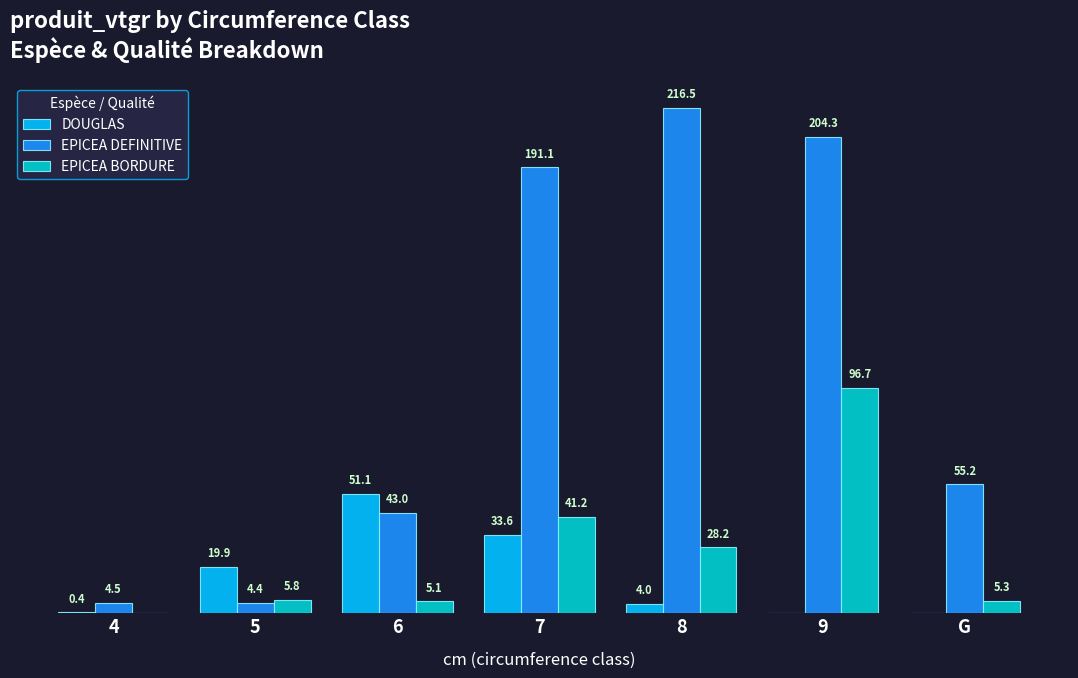

Is the value of EPICEA DEFINITIVE at 6 greater than the value of DOUGLAS at G?

Yes